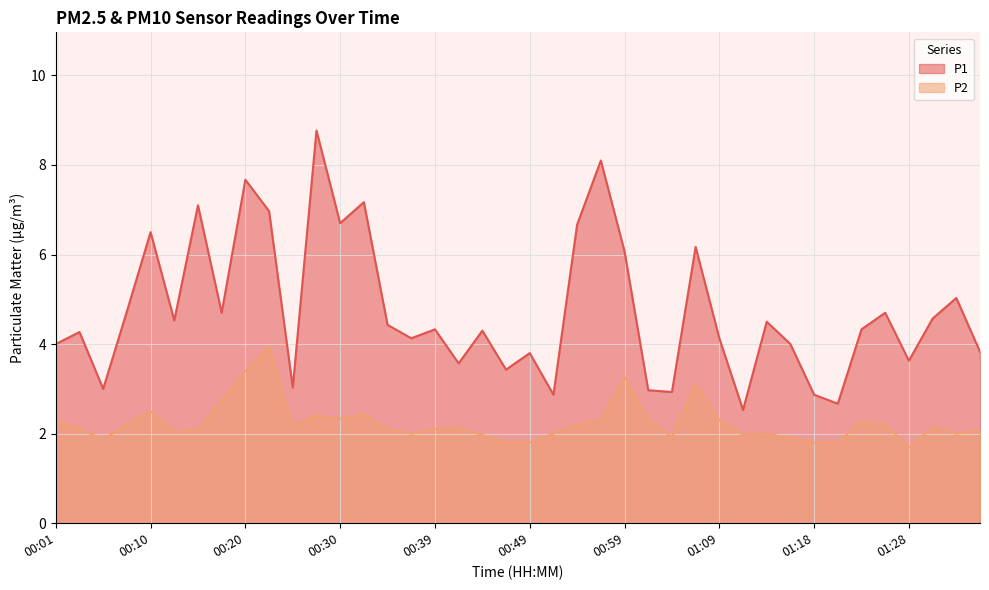

List the series in order of their overall mean, lowest first.

P2, P1